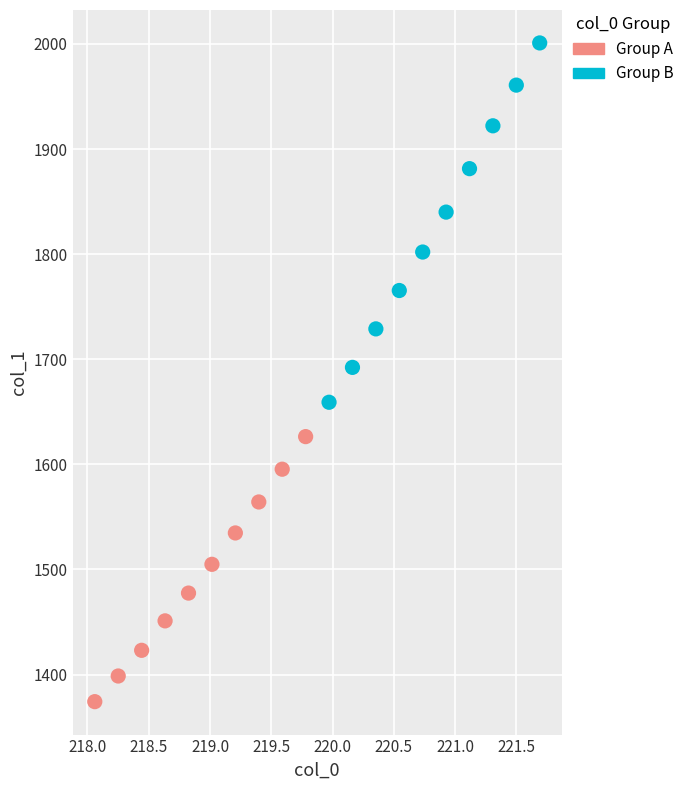

Which series has the widest spread of Y values?

Group B